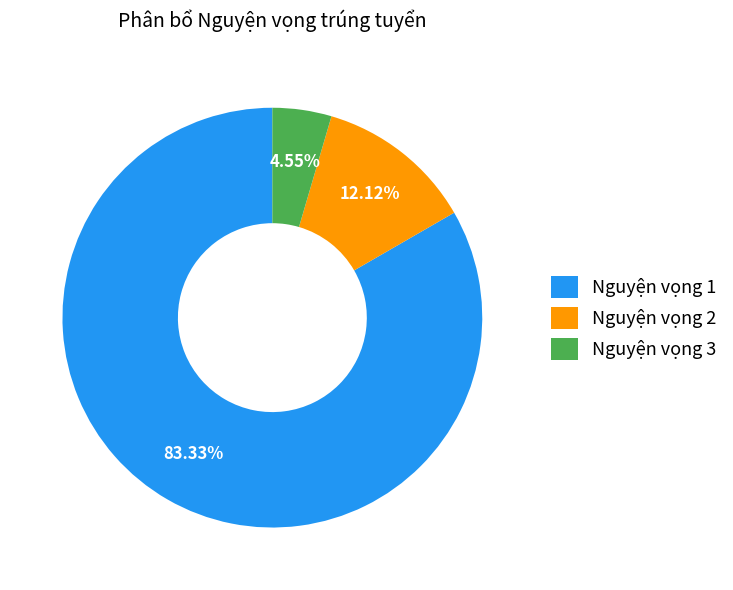

What percentage is the Nguyện vọng 1 slice, to the nearest percent?

83%